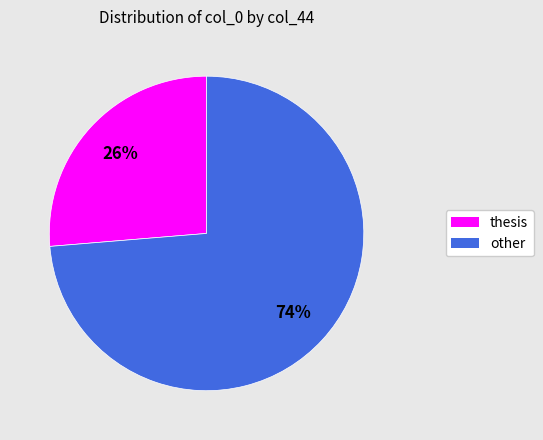

To the nearest percent, what is the combined percentage of thesis and other?

100%